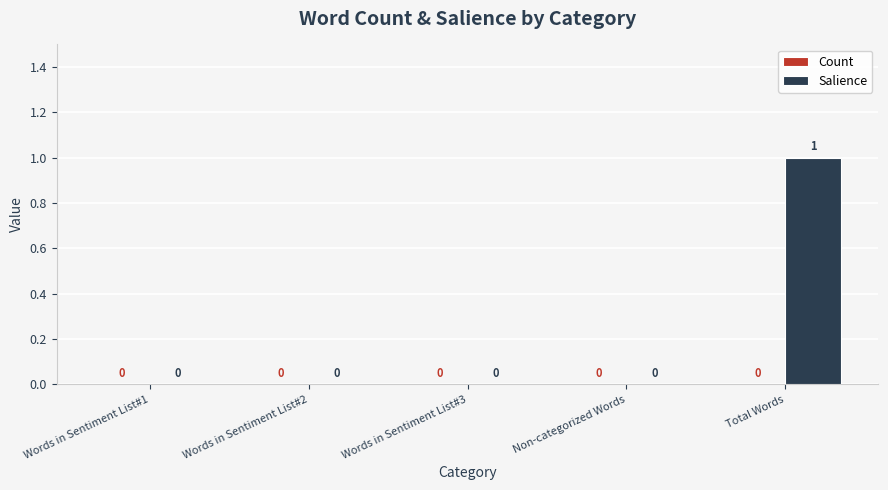

Which has a higher value, Total Words or Words in Sentiment List#2?

Total Words